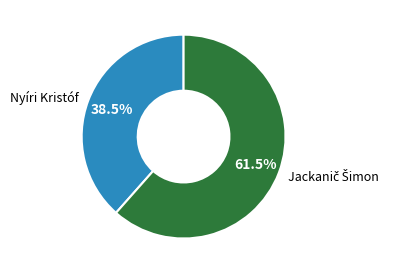

Which category has the smallest portion of the pie?

Nyíri Kristóf